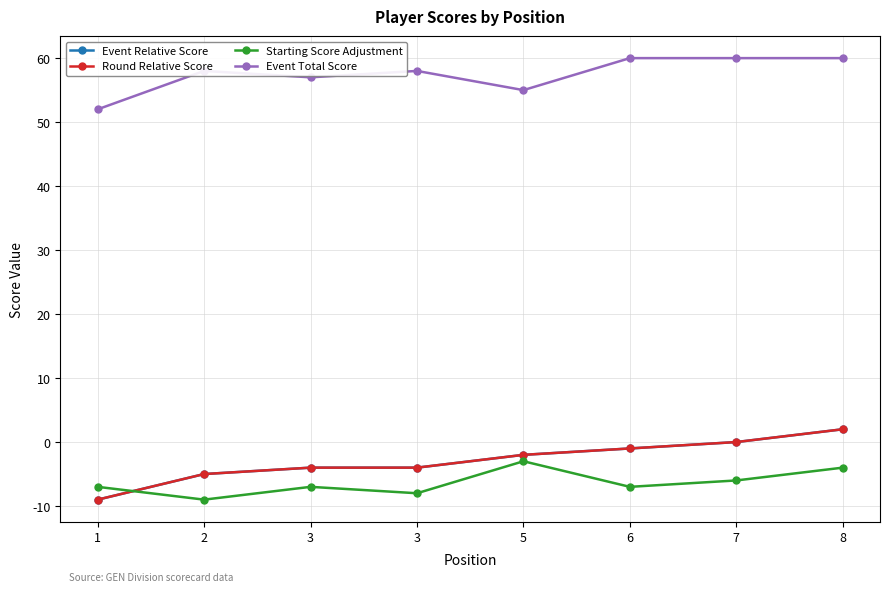

What is the value of the Event Relative Score point at the 1st from the left?

-9